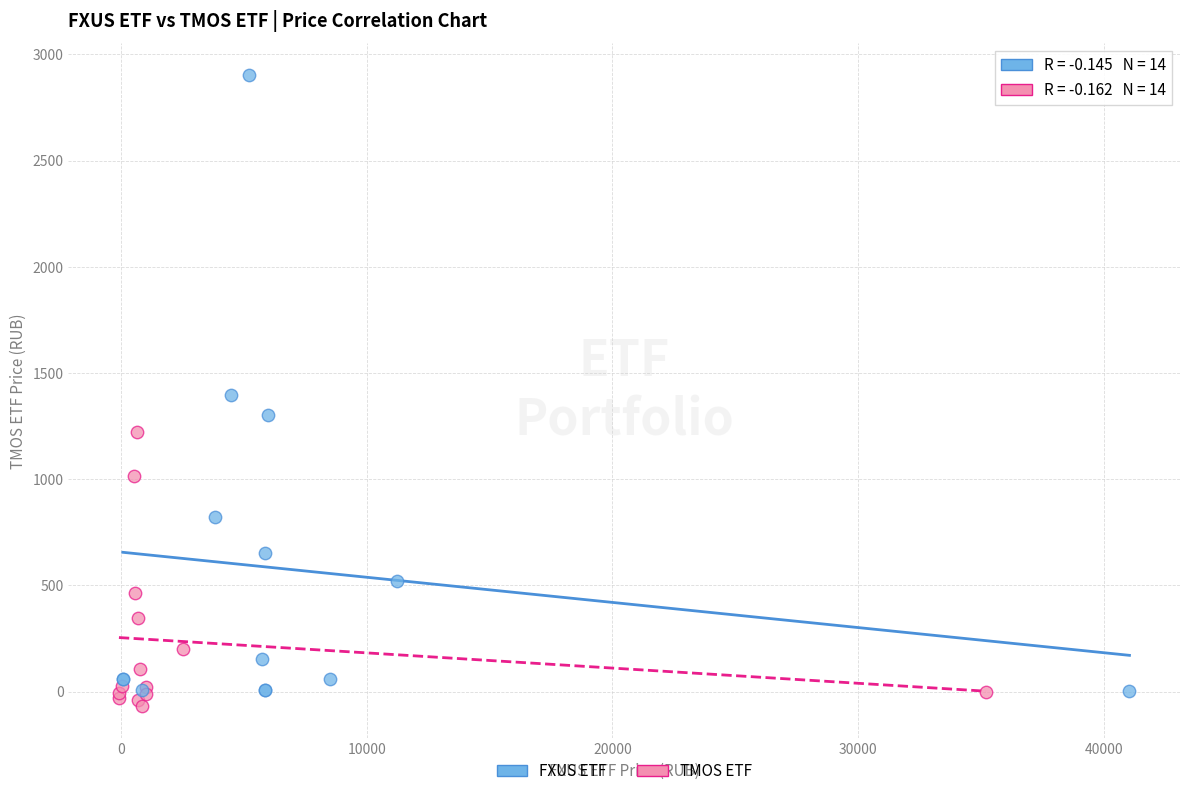

Which series contains the lowest Y value?

TMOS ETF